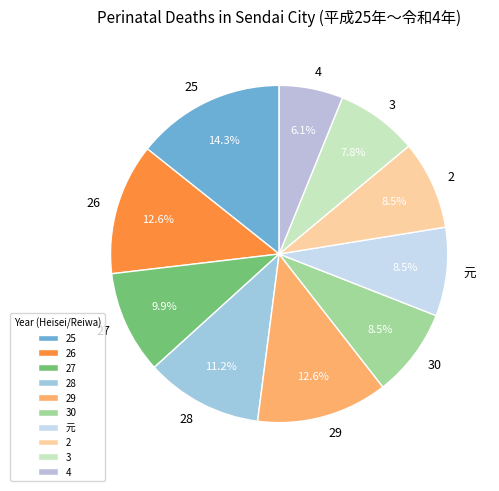

How many slices are in this pie chart?

10